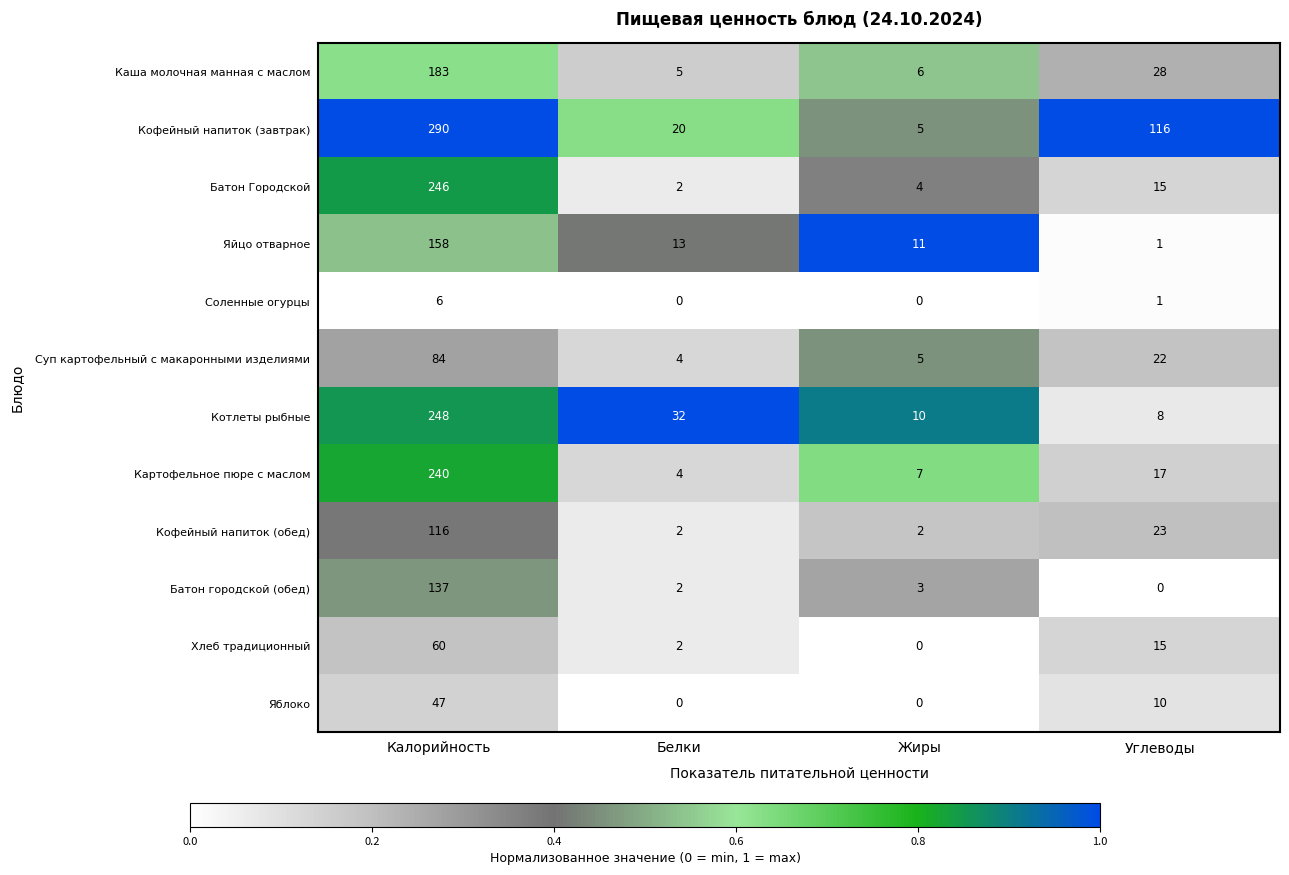

What is the total value across all series at Углеводы?

256